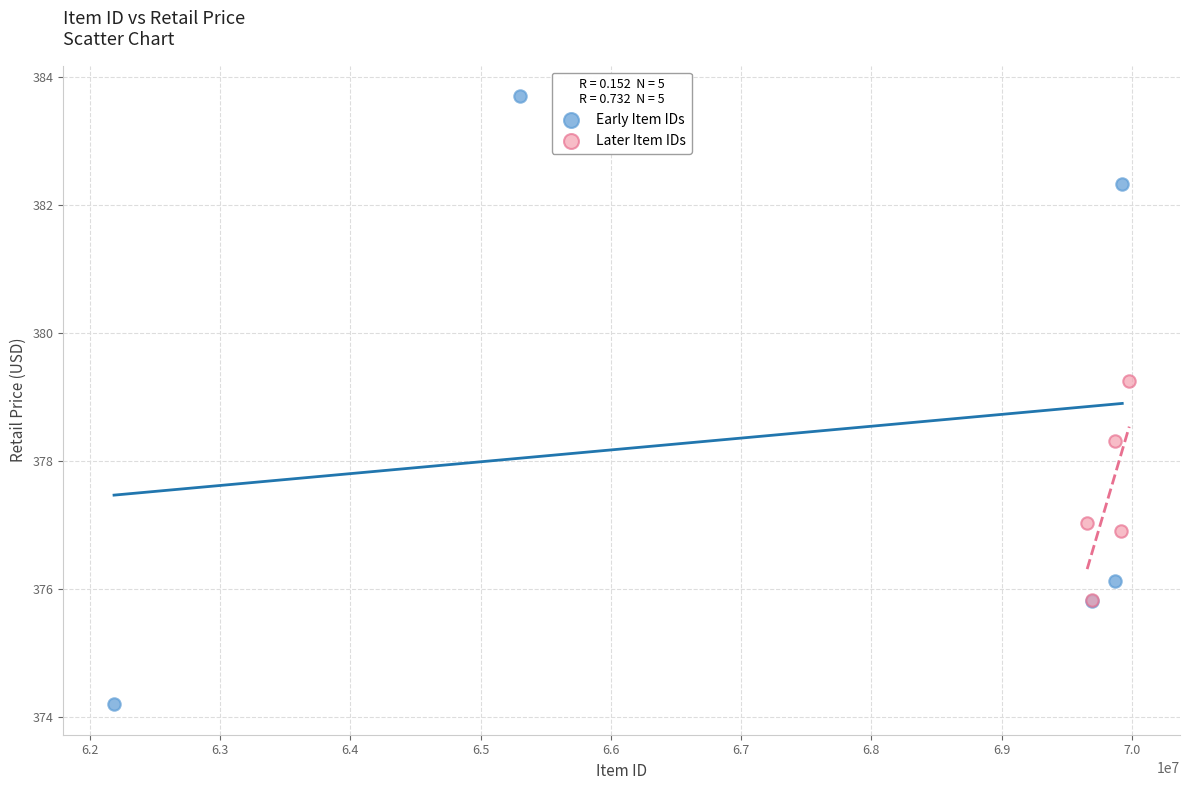

Which series reaches the maximum Y coordinate?

Early Item IDs